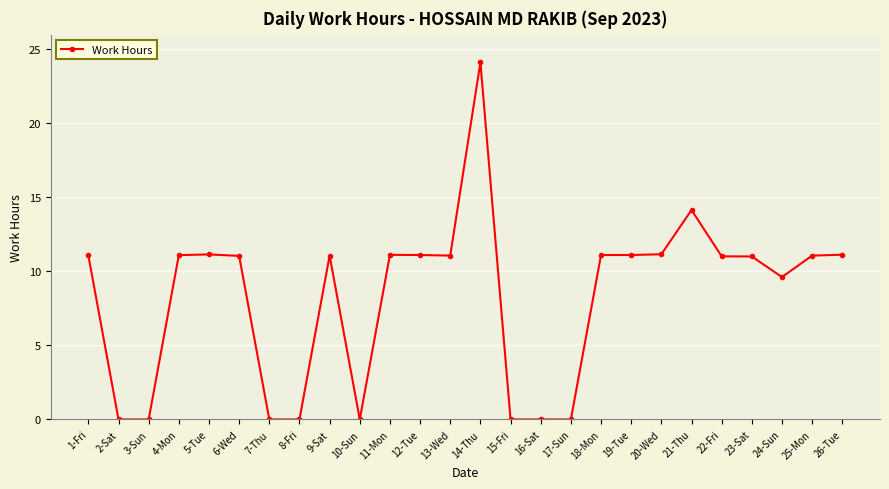

True or false: the data shows 19.4 at 22-Fri.

False